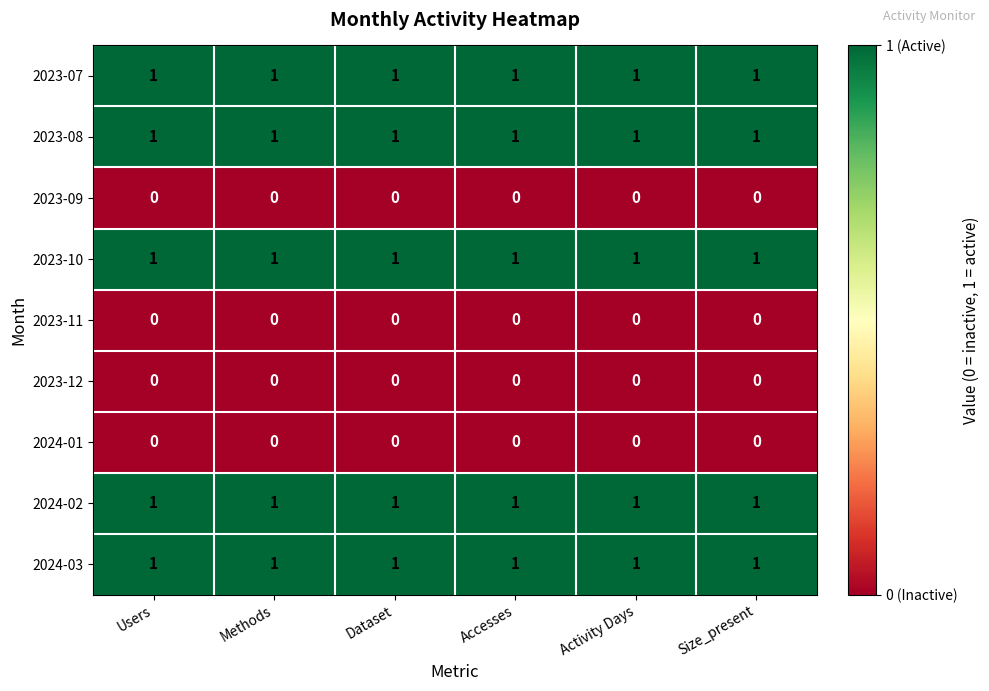

What is the total value across all series at Size_present?

5